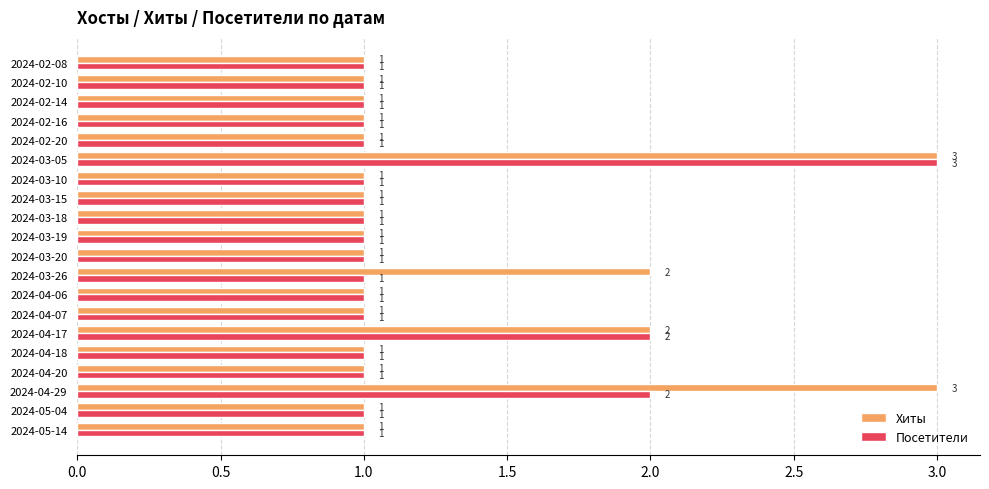

At which category is the sum across all series the highest?

2024-03-05